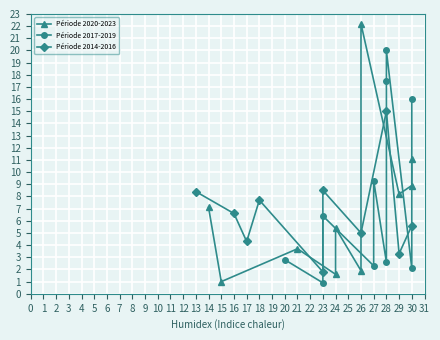

Between 26 and 24, which is larger?

26